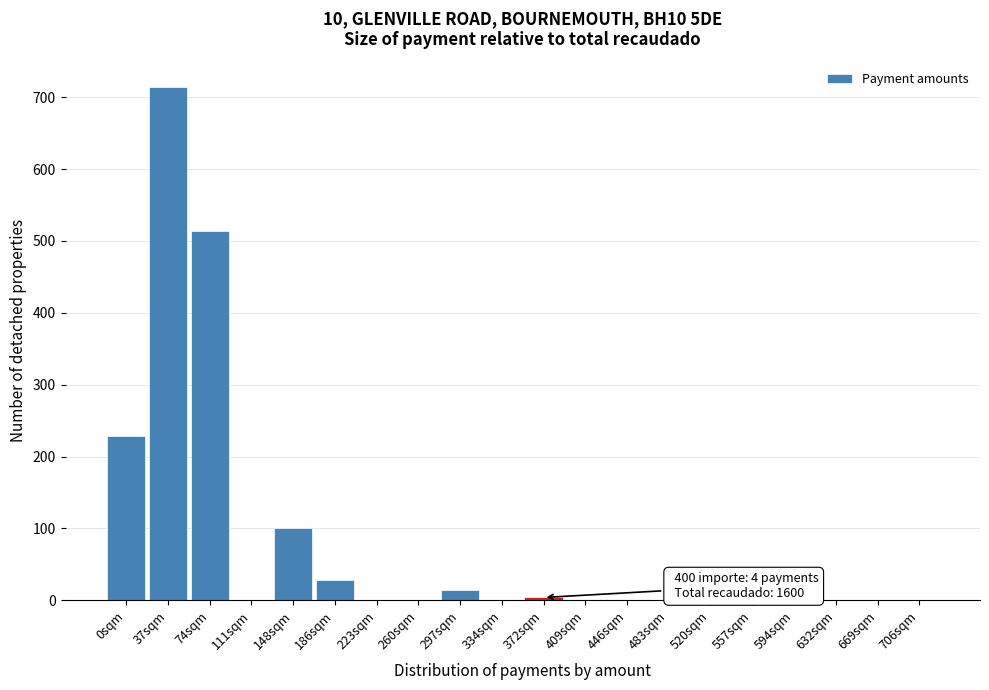

Reading right to left, what are all the values shown in this chart?

706sqm=0	669sqm=0	632sqm=0	594sqm=0	557sqm=0	520sqm=0	483sqm=0	446sqm=0	409sqm=0	372sqm=4	334sqm=0	297sqm=14	260sqm=0	223sqm=0	186sqm=29	148sqm=100	111sqm=0	74sqm=514	37sqm=714	0sqm=229